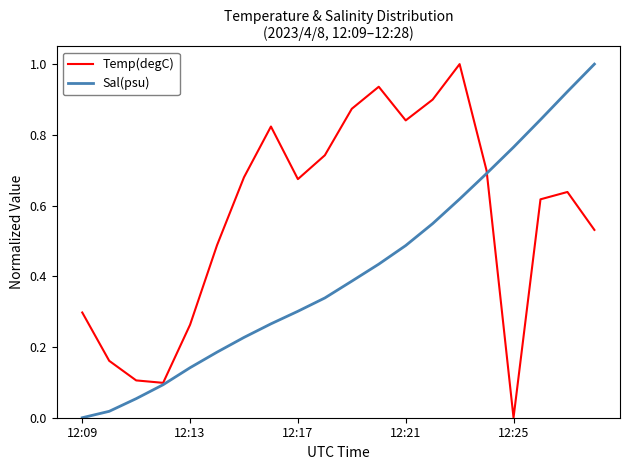

What is the maximum value shown in the chart?

1.0